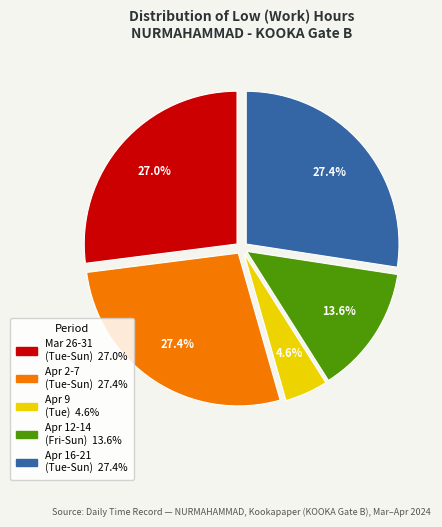

How many segments does this pie chart have?

5